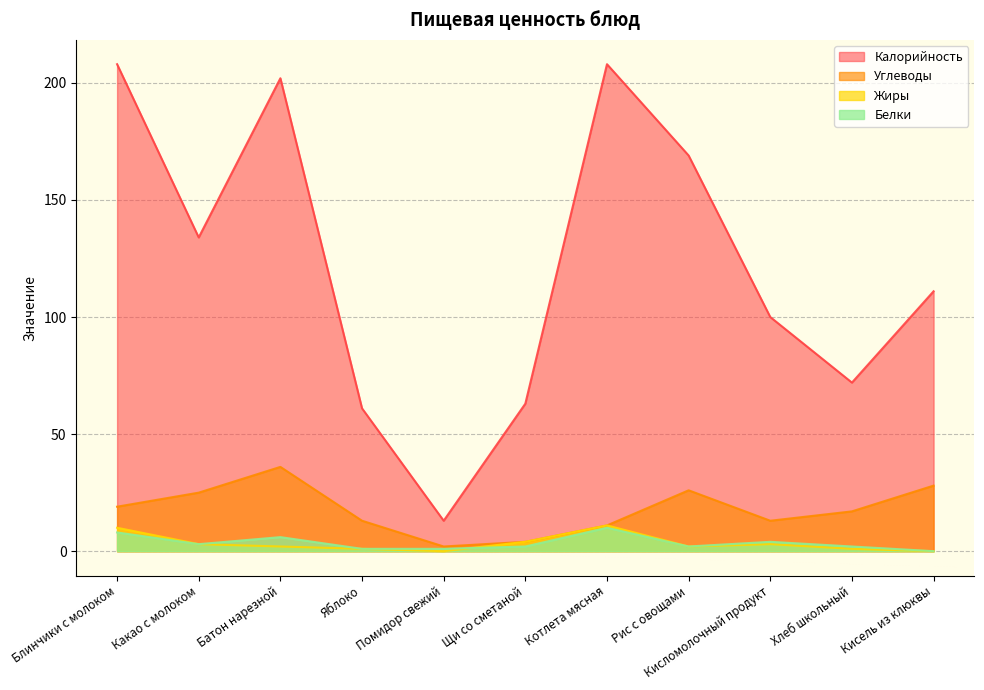

How many interior local valleys does the Жиры series have?

2